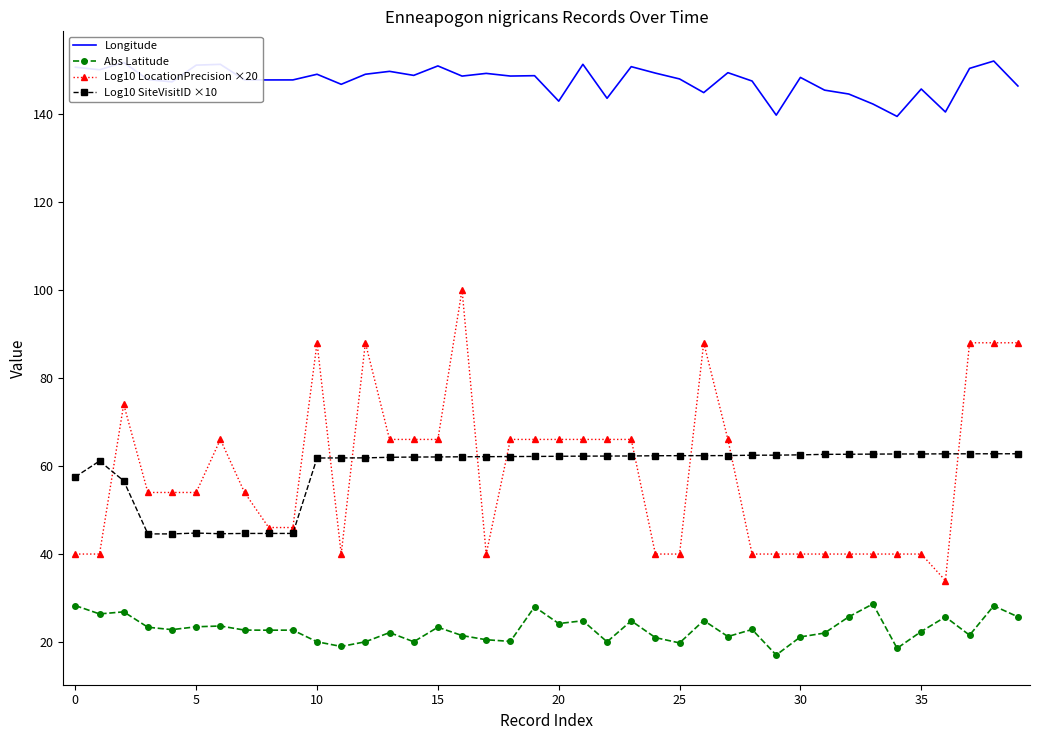

True or false: Log10 SiteVisitID ×10 and Longitude intersect in this chart.

False